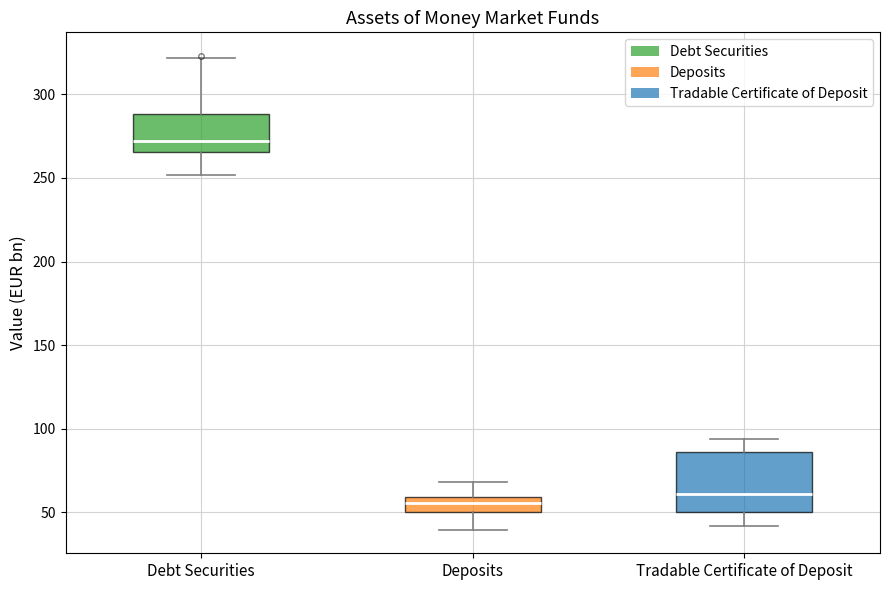

Where is the lower edge of the box for Deposits on the y-axis? The values are not printed on the chart, so give them approximately, as read against the axis.

50